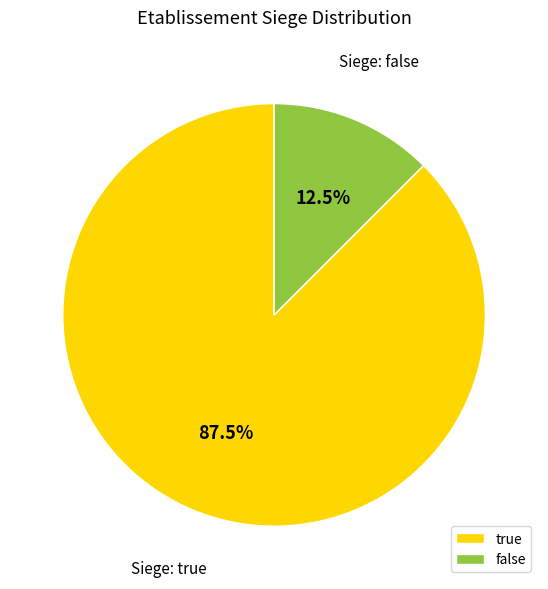

How many slices are in this pie chart?

2